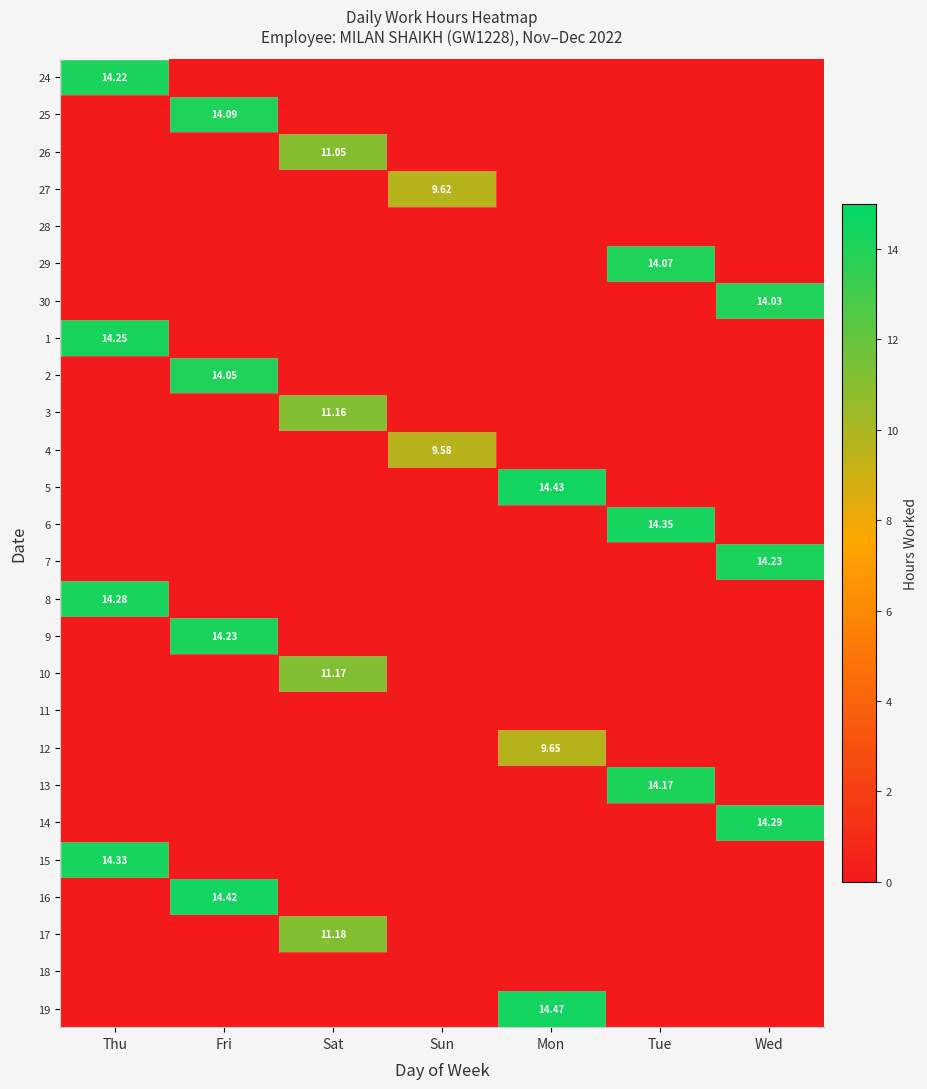

How many positive values does the 1 series have?

1